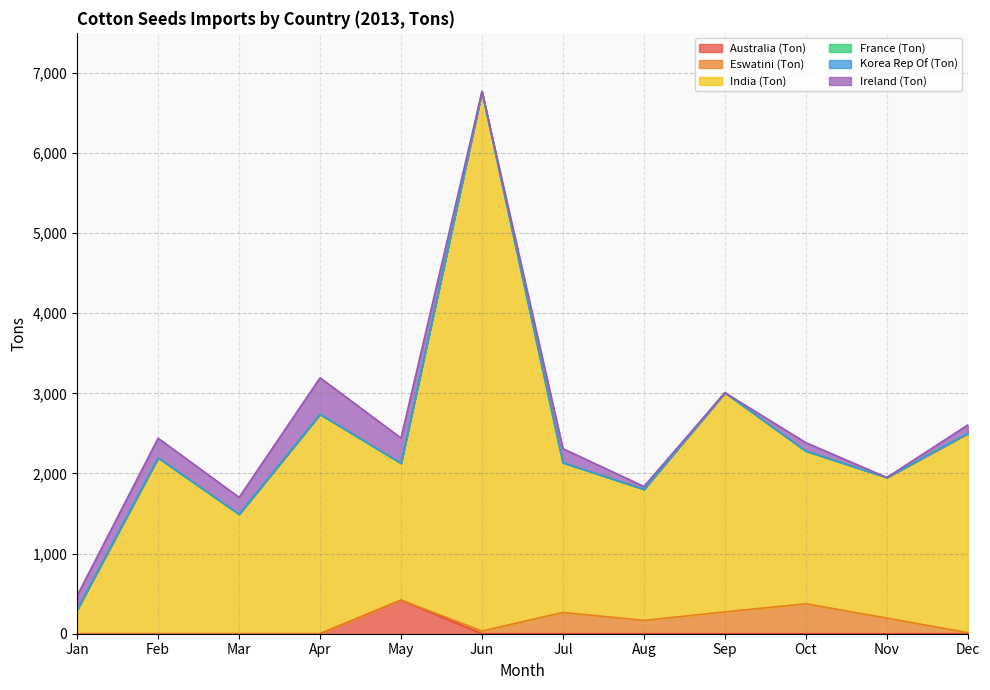

What is the difference between the maximum and second lowest values in the India (Ton) series?

5240.7